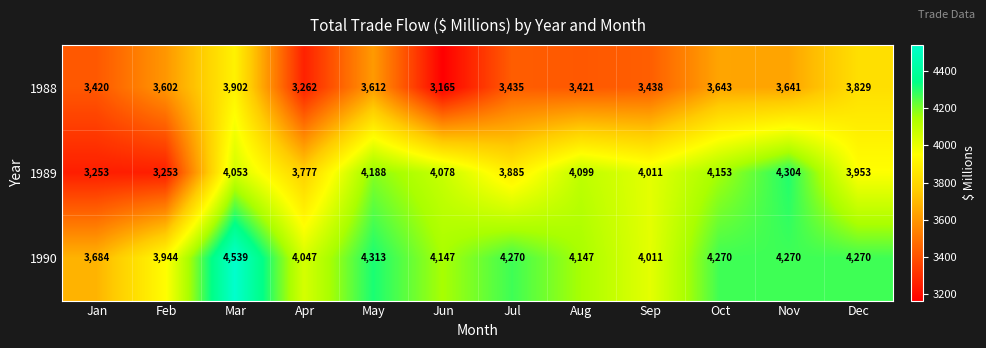

Rank the series by their maximum value, from lowest to highest.

1988, 1989, 1990